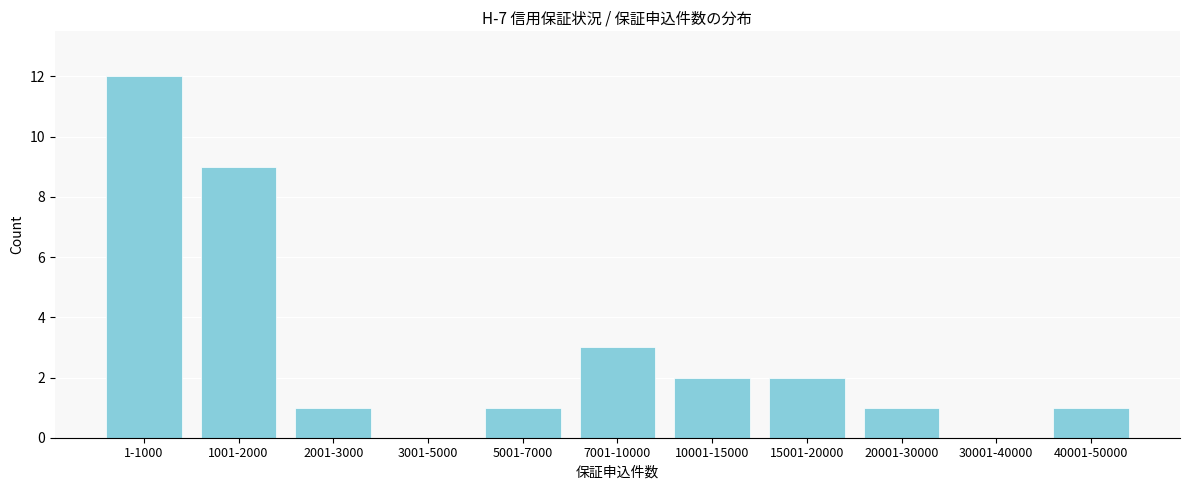

Reading left to right, extract all data points from this chart.

1-1000=12	1001-2000=9	2001-3000=1	3001-5000=0	5001-7000=1	7001-10000=3	10001-15000=2	15001-20000=2	20001-30000=1	30001-40000=0	40001-50000=1